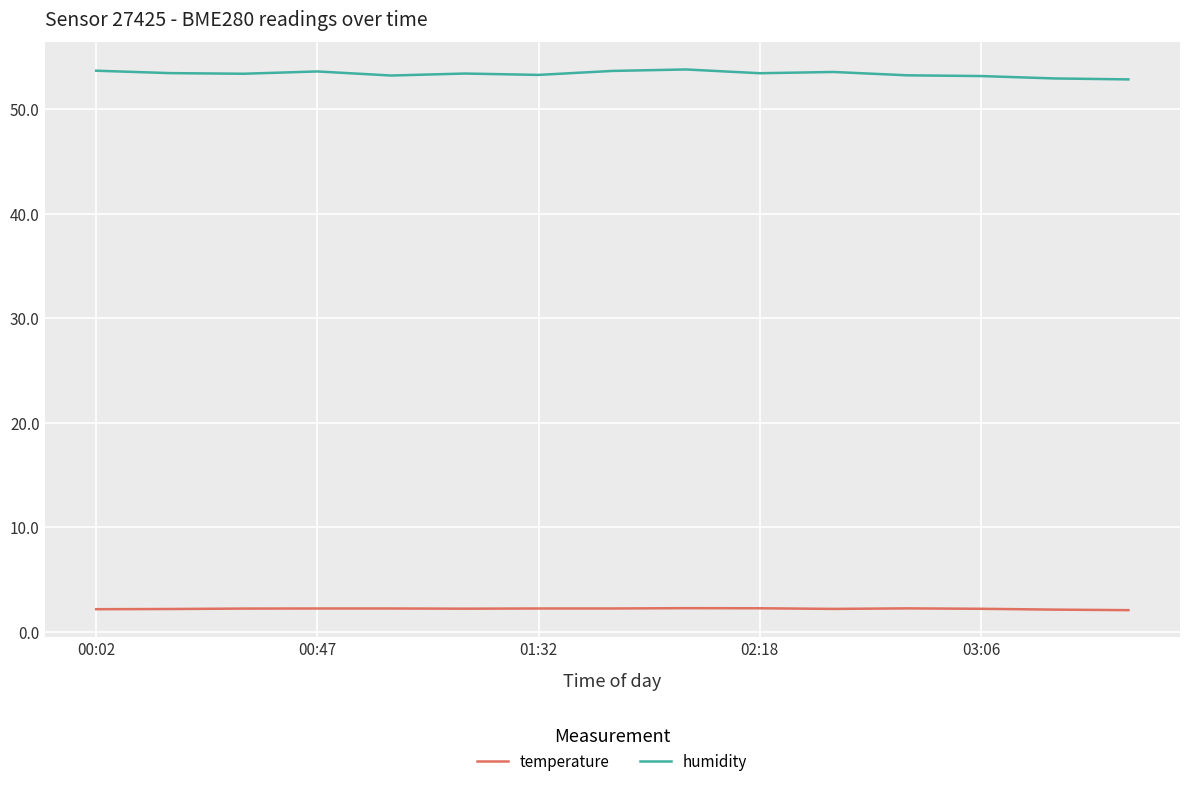

What is the lowest value of the humidity series?

52.9